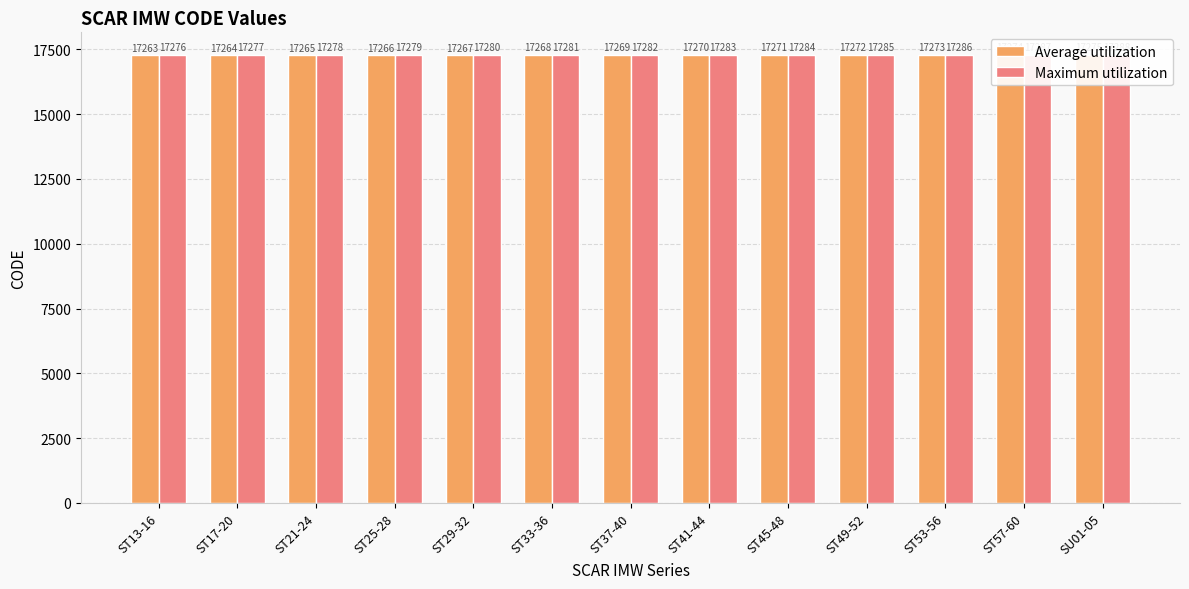

What is the spread (max minus min) of values at ST25-28?

13